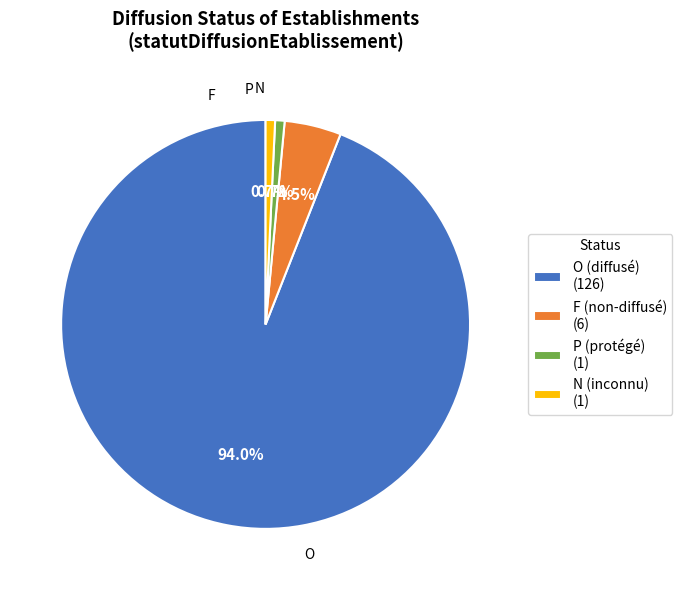

To the nearest percent, what is the combined percentage of P and O?

95%